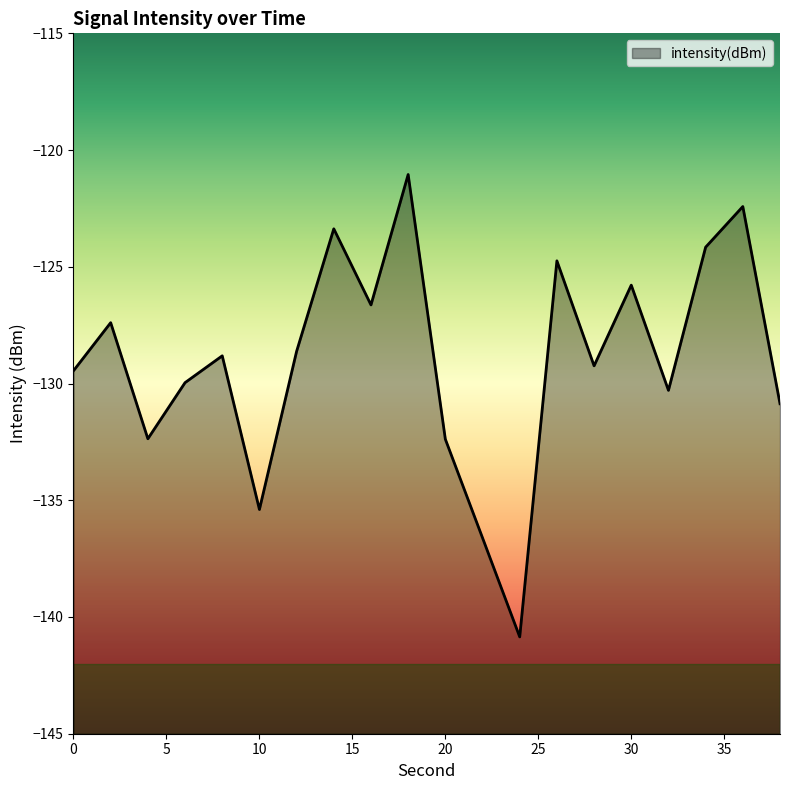

List the labels in order of value, largest first.

18, 36, 14, 34, 26, 30, 16, 2, 12, 8, 28, 0, 6, 32, 38, 4, 20, 10, 22, 24